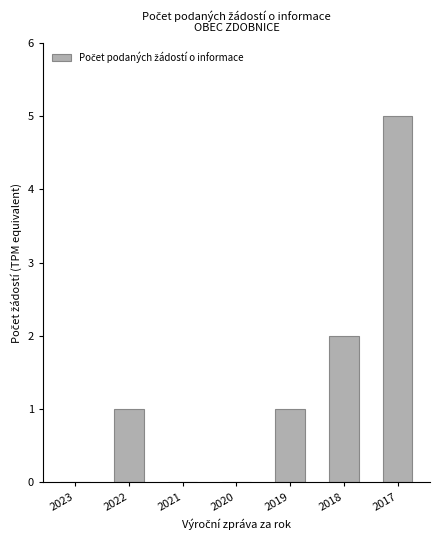

Between 2023 and 2022, which is larger?

2022